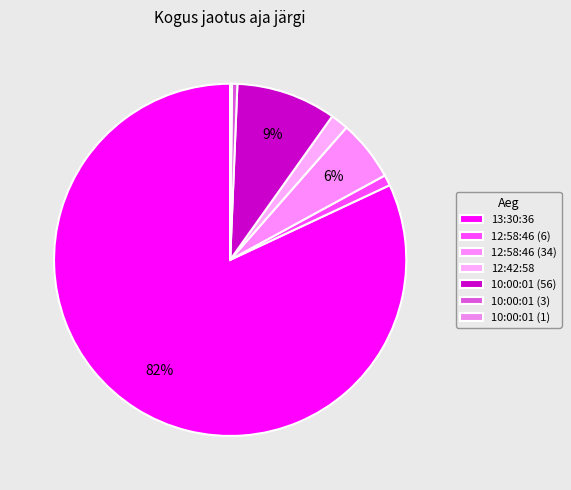

Is the sum of 12:58:46 (6) and 12:58:46 (34) greater than half?

No